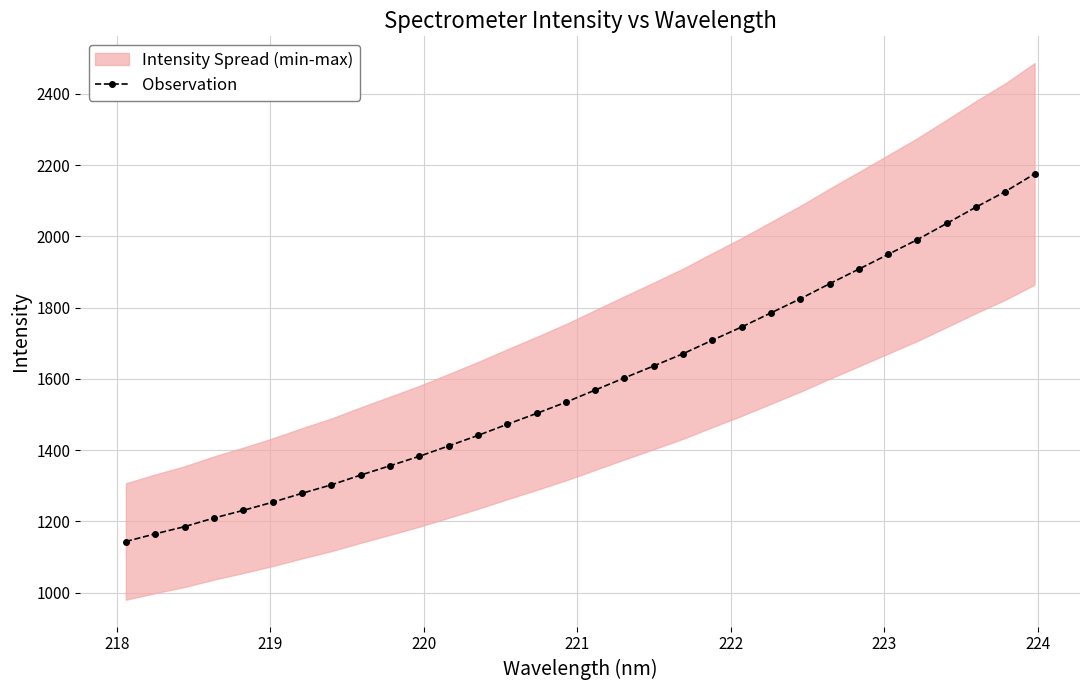

Reading right to left, list all the values displayed in this chart.

2175.7	2126.0	2082.5	2036.7	1991.4	1949.8	1908.4	1867.4	1825.1	1785.6	1746.1	1708.9	1671.0	1636.7	1603.1	1569.0	1534.7	1503.3	1472.8	1441.5	1412.0	1382.9	1356.4	1330.2	1302.8	1279.0	1254.0	1231.2	1209.7	1185.5	1165.4	1143.8